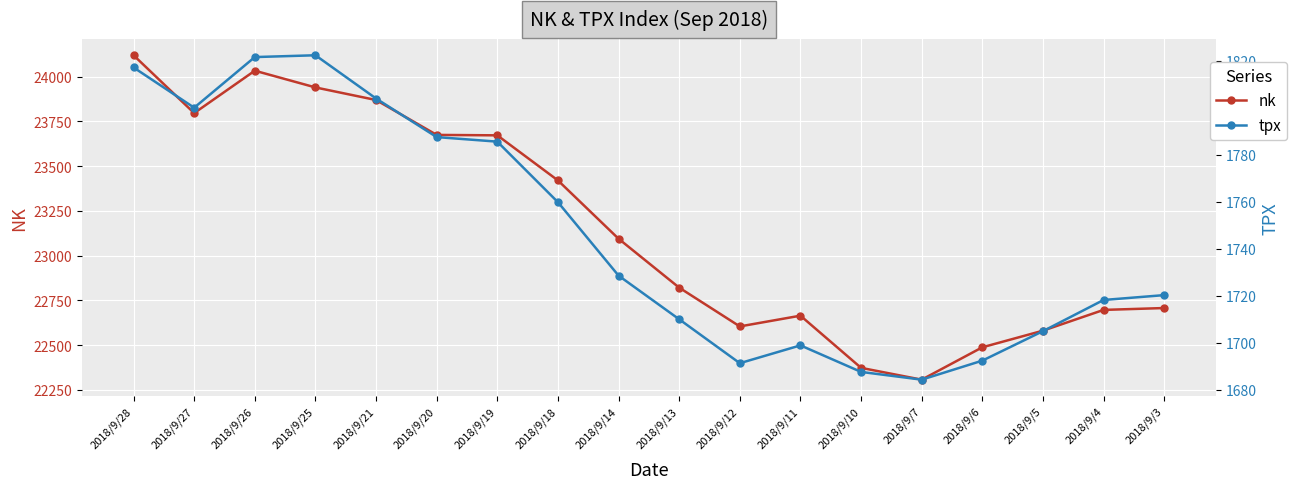

Reading left to right, list all the values displayed in this chart.

nk: 24120.0	23796.7	24033.8	23940.3	23869.9	23674.9	23672.5	23420.5	23094.7	22821.3	22604.6	22664.7	22373.1	22307.1	22487.9	22580.8	22696.9	22707.4
tpx: 1817.2	1800.1	1821.7	1822.4	1804.0	1787.6	1785.7	1759.9	1728.6	1710.0	1691.3	1698.9	1687.6	1684.3	1692.4	1705.0	1718.2	1720.3